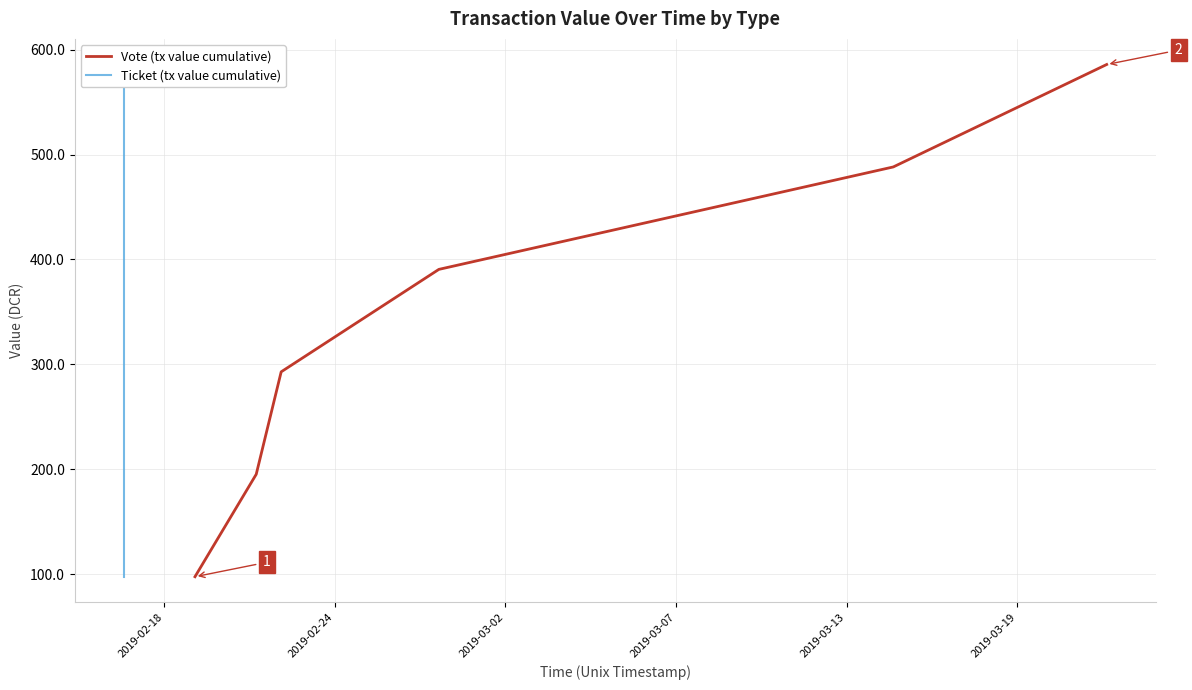

What is the smallest value displayed?

97.6